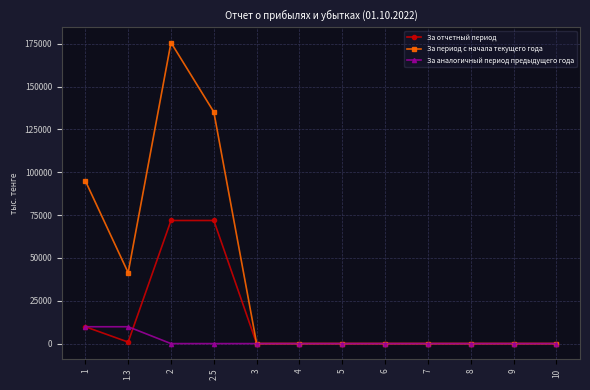

Rank the series by their average value, from lowest to highest.

За аналогичный период предыдущего года, За отчетный период, За период с начала текущего года